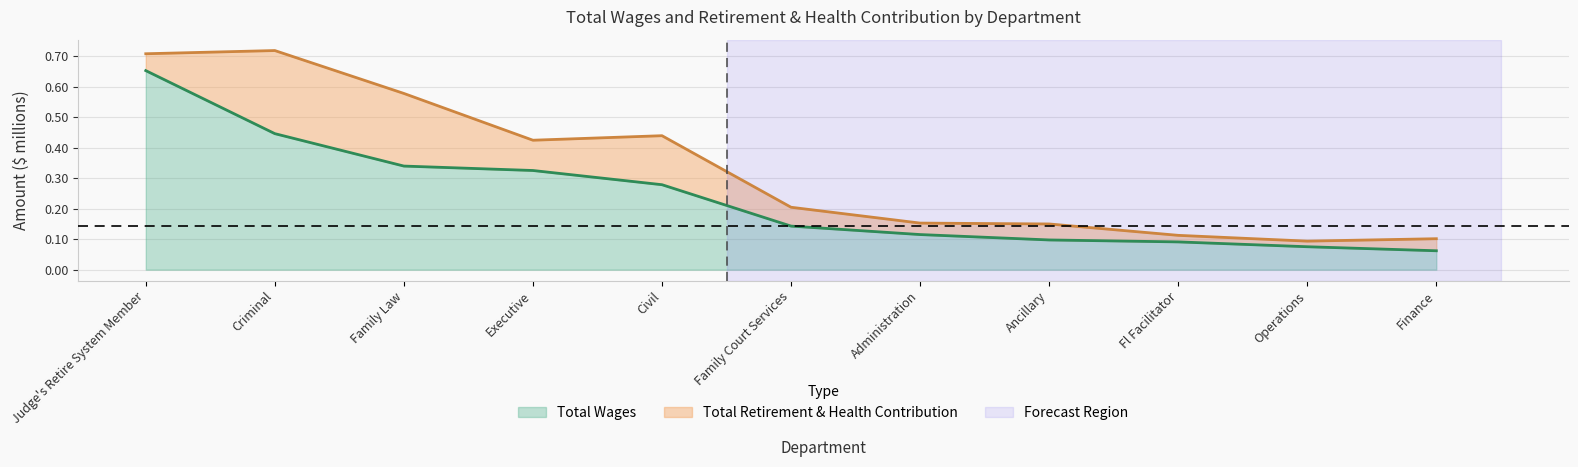

What is the maximum value shown in the chart?

0.7